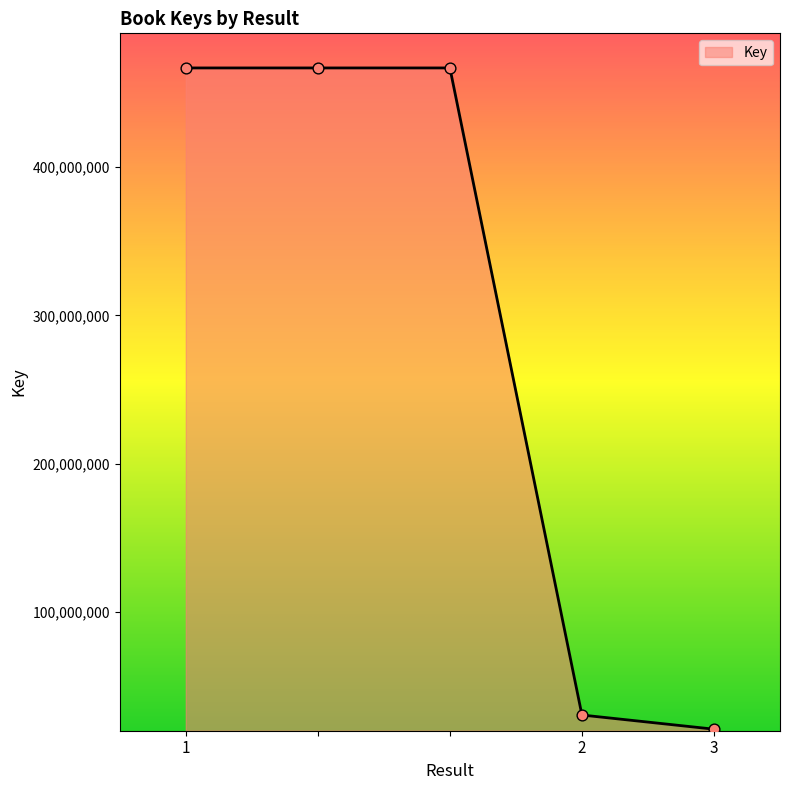

What is the maximum value shown in the chart?

466819687